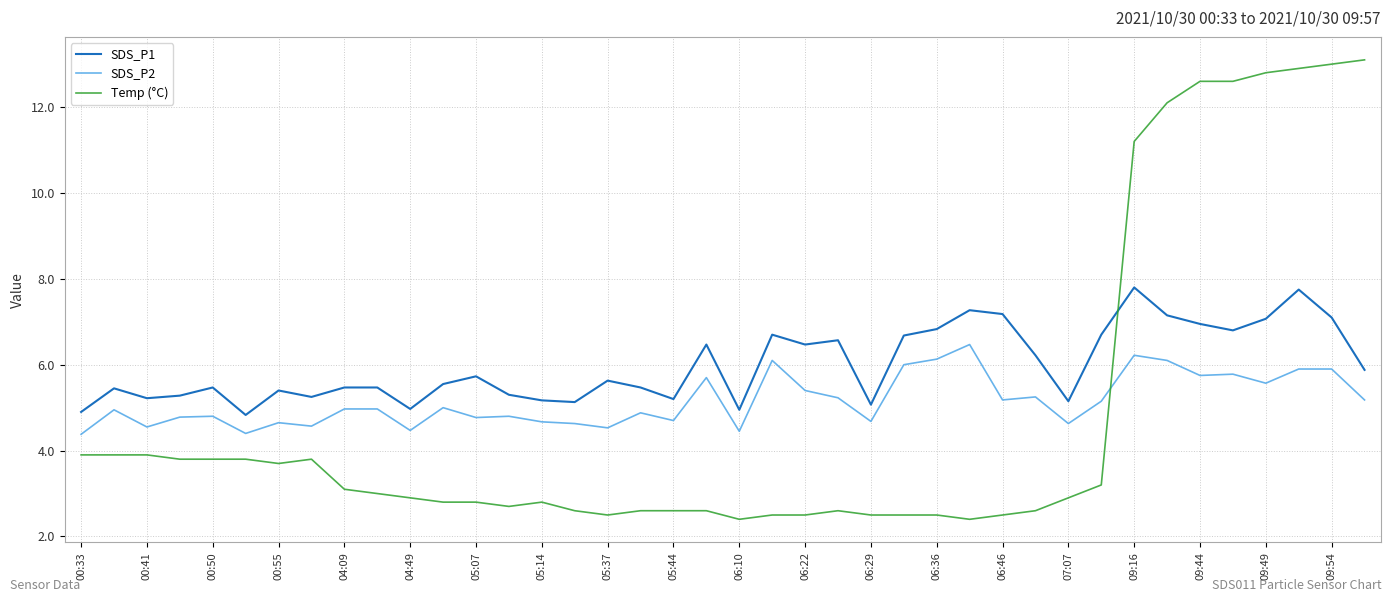

Which series has the largest range (max minus min)?

Temp (°C)